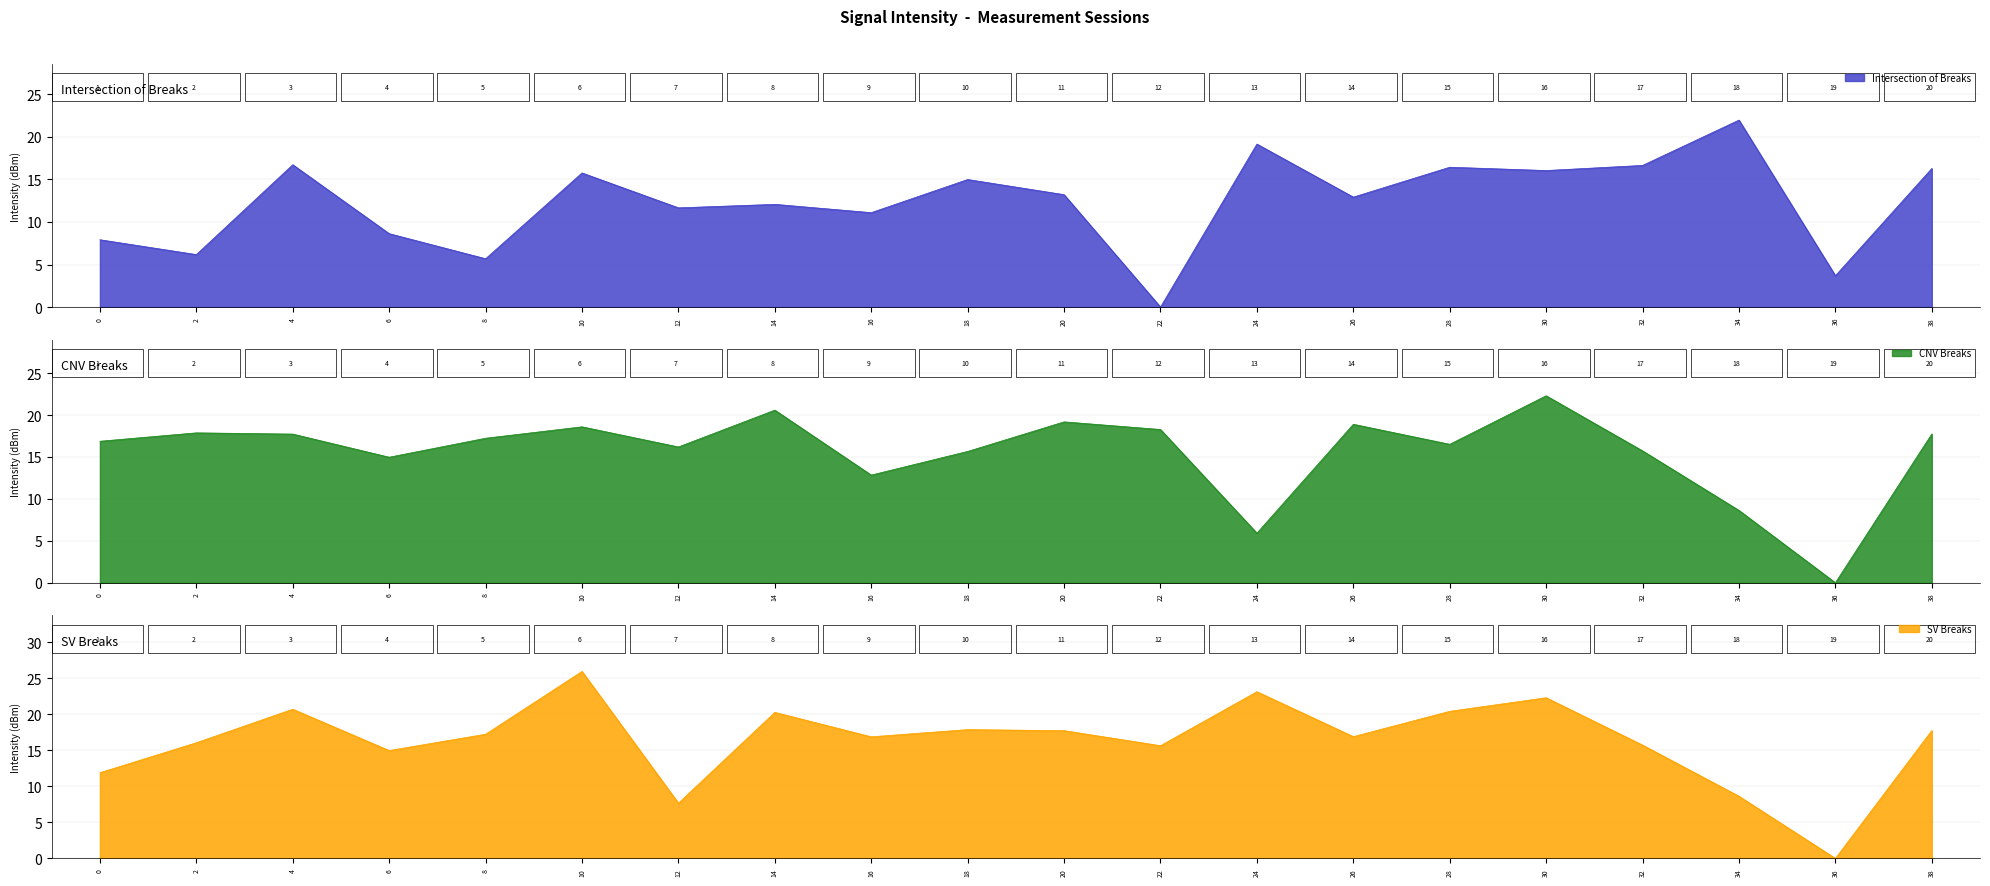

Which series has the largest total across all categories?

SV Breaks